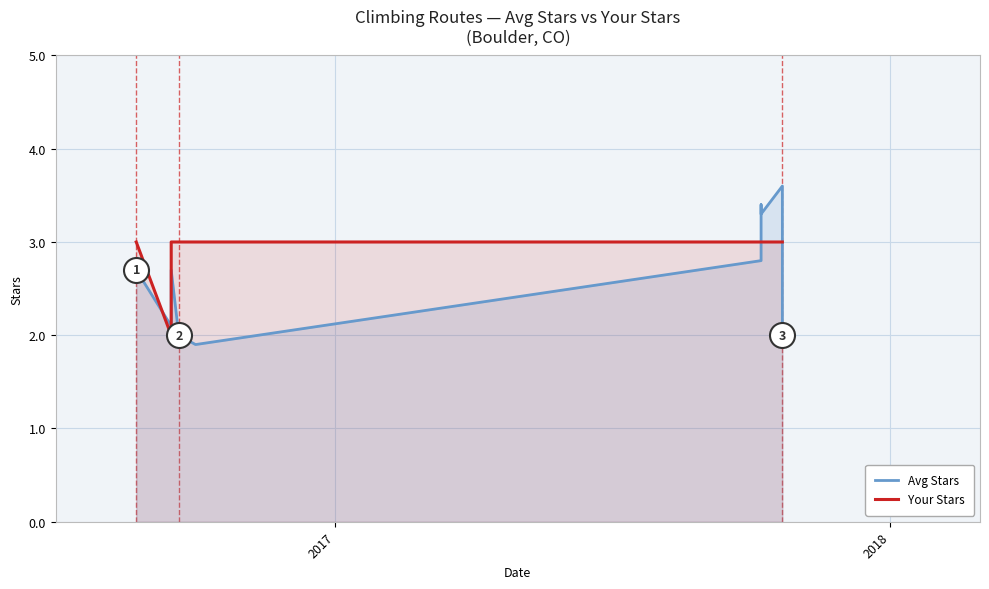

What is the change in value from 2016-10-01 to 2017-10-08?

+1.4